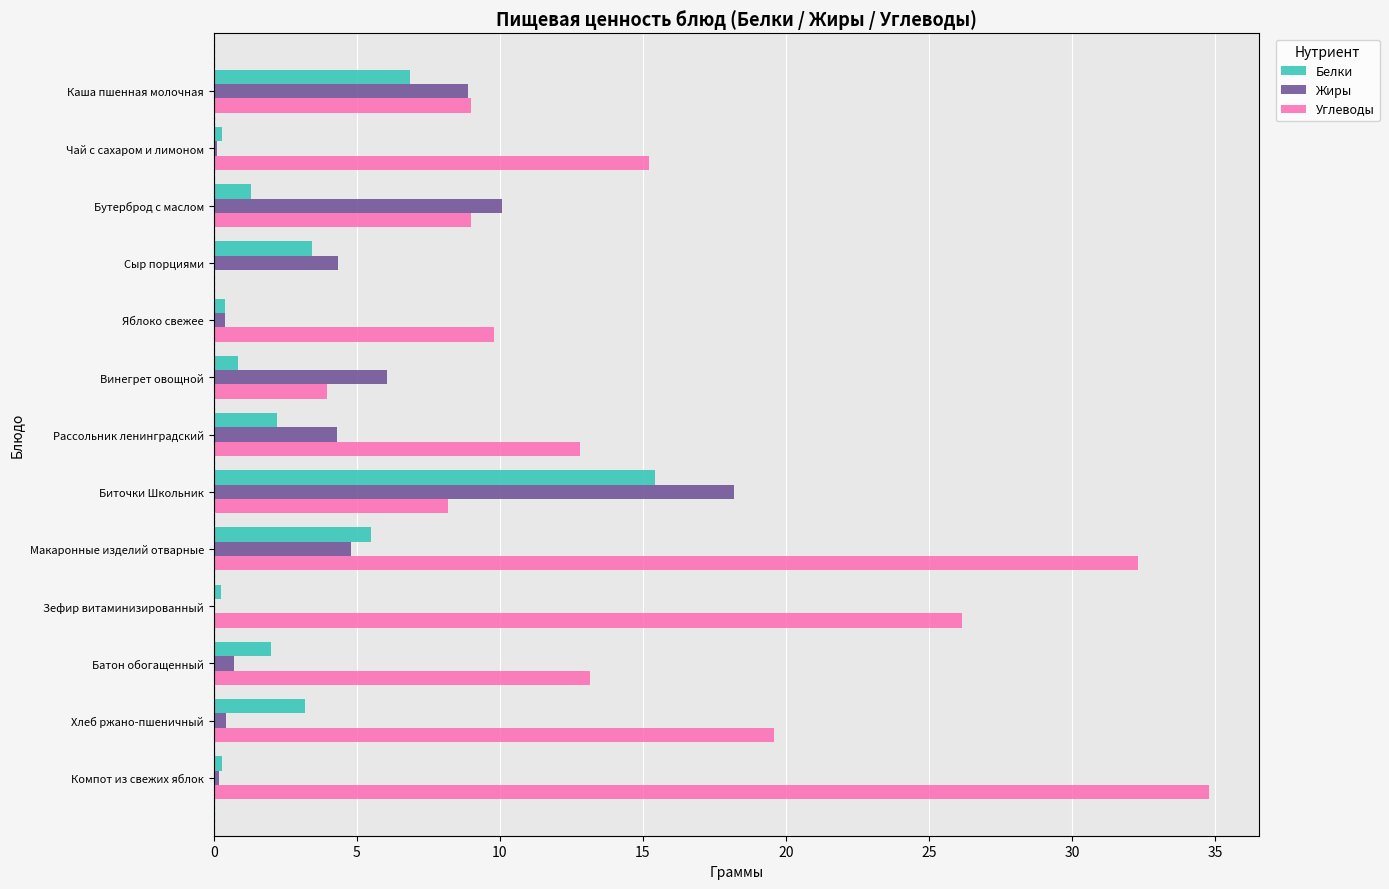

What is the approximate value of Углеводы at Рассольник ленинградский?

12.8